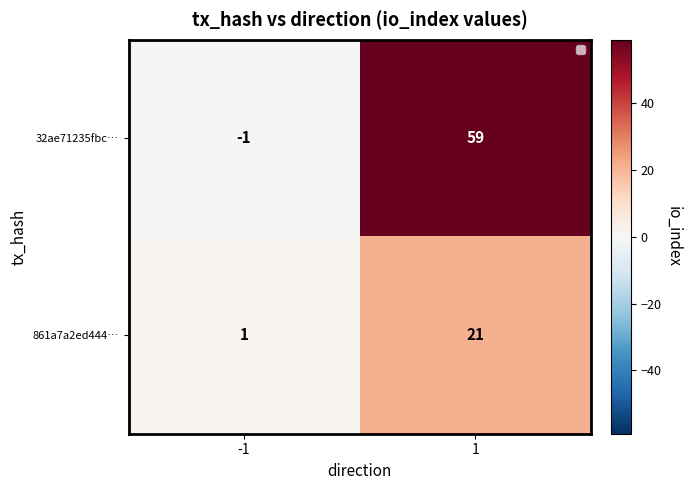

Which series has the widest spread of values?

32ae71235fbc…